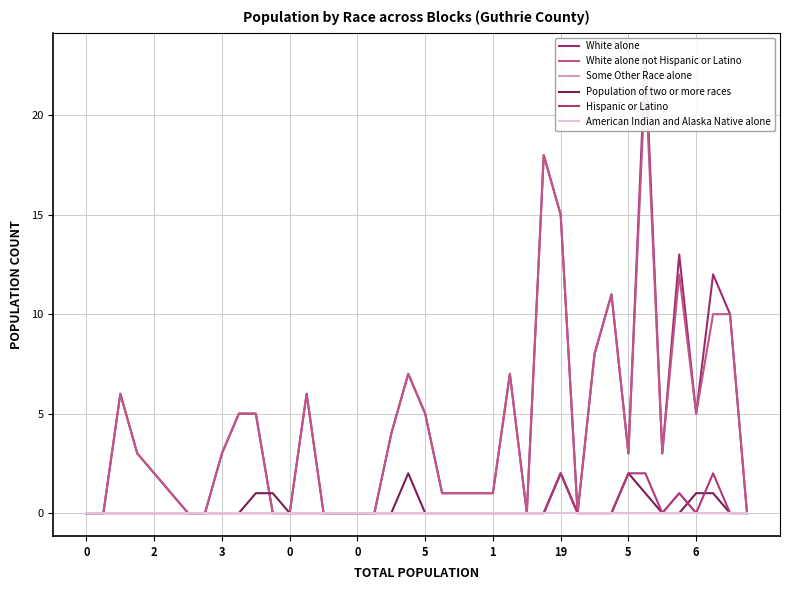

Which series has the widest spread of values?

White alone